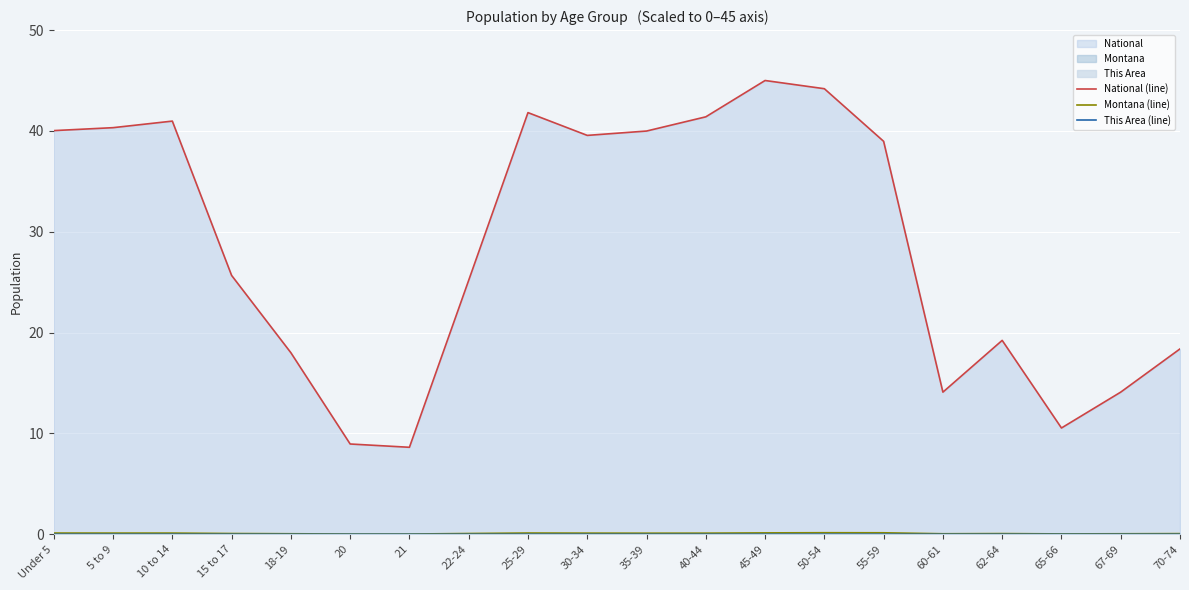

Between 22-24 and 35-39, which series saw the biggest shift?

National (line)